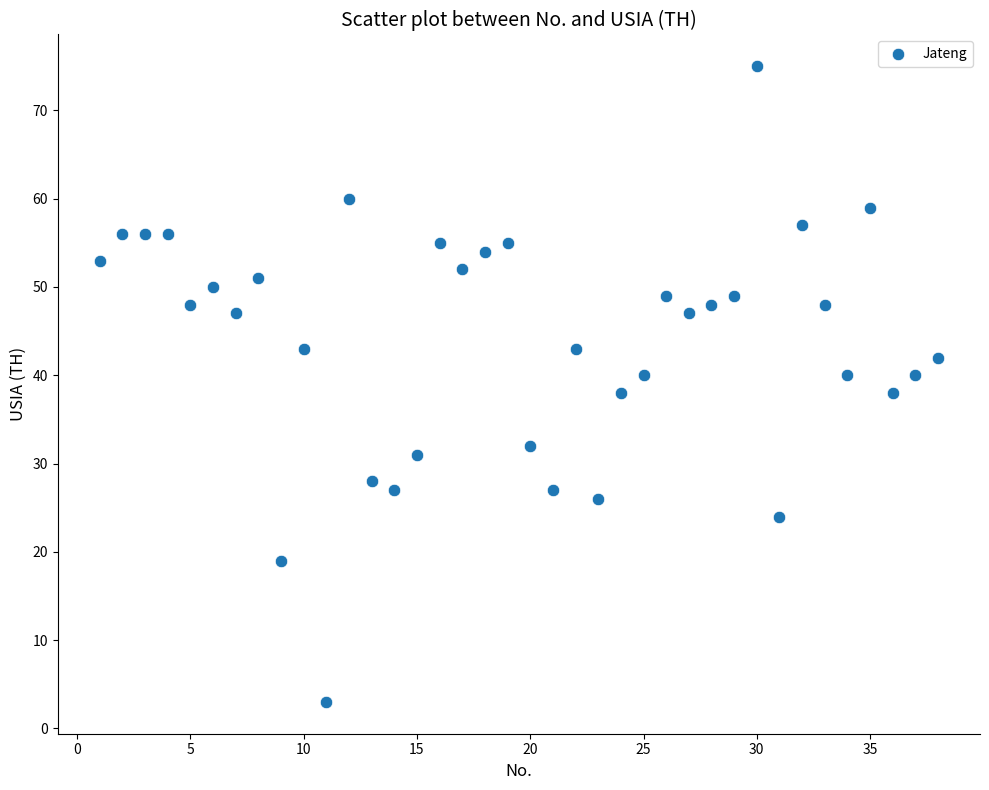

What is the range of Y values (max minus min)?

72